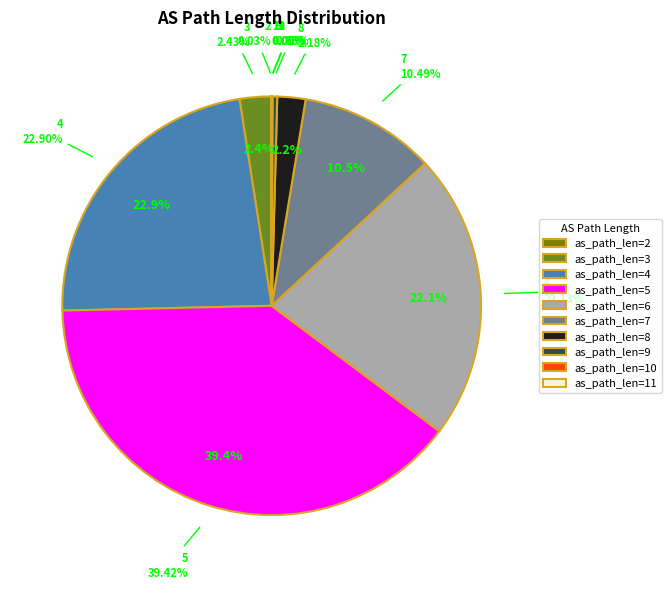

Between 10+ and 4, which is larger?

4